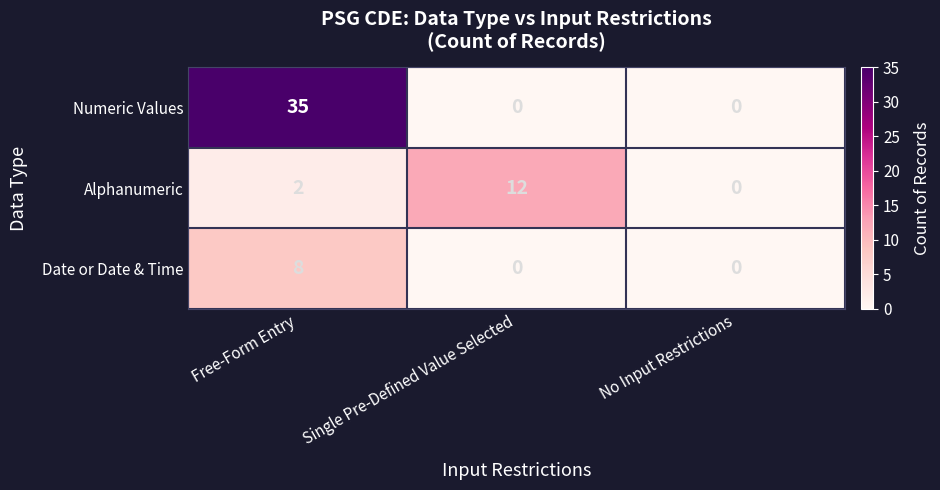

Count the number of categories in the chart.

3